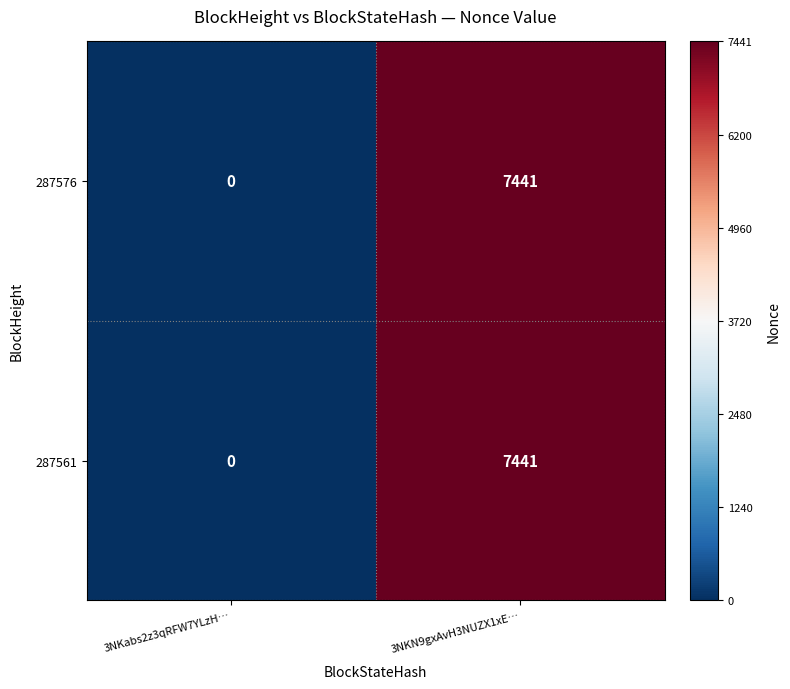

True or false: 287576 has a value of 7441 at 3NKN9gxAvH3NUZX1xE….

True